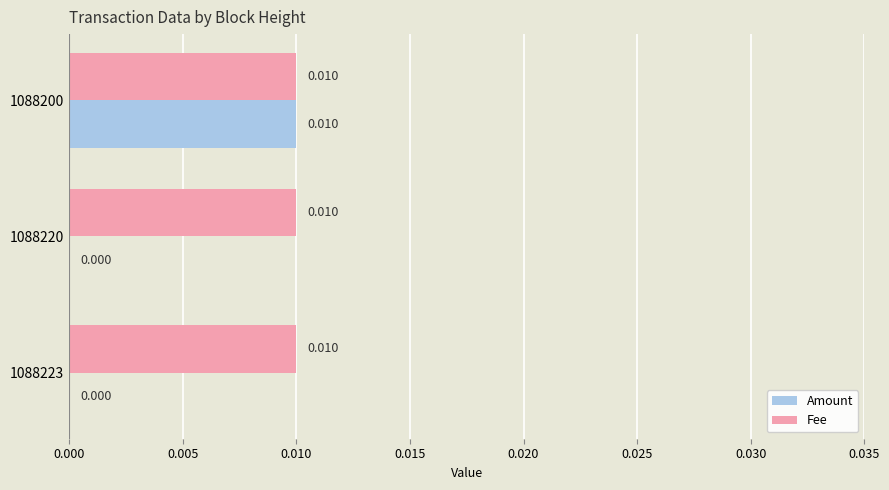

At which category is the sum across all series the highest?

1088200